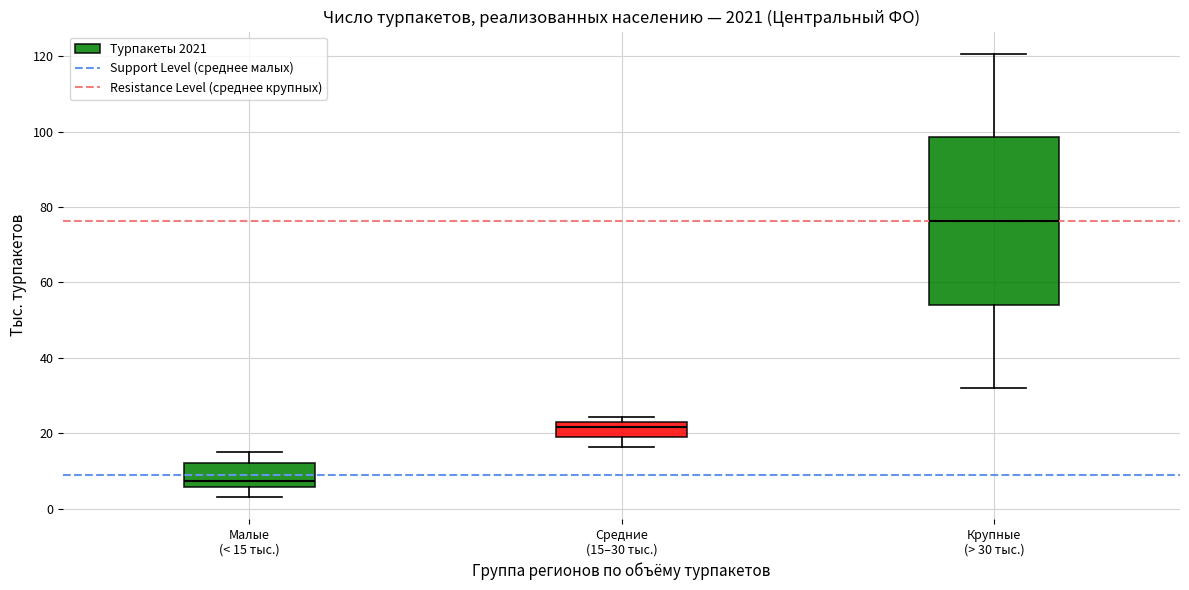

Which box is the tallest, from its lower edge to its upper edge?

Крупные (> 30 тыс.)